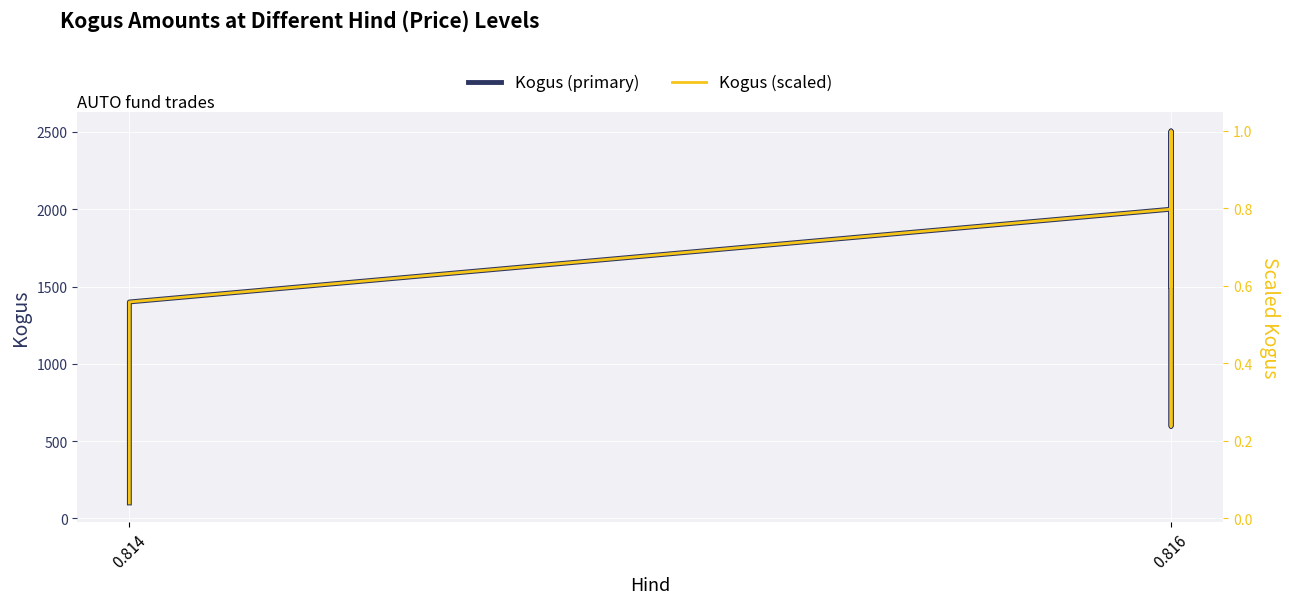

At how many categories does at least one series exceed 455?

7